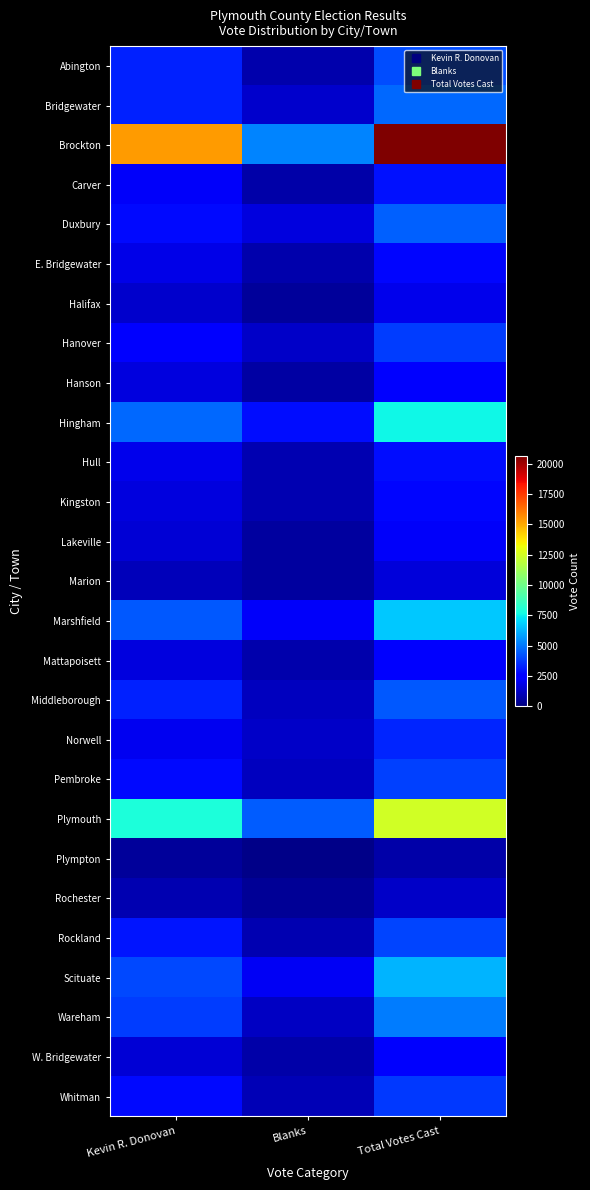

How many series are shown in this chart?

27